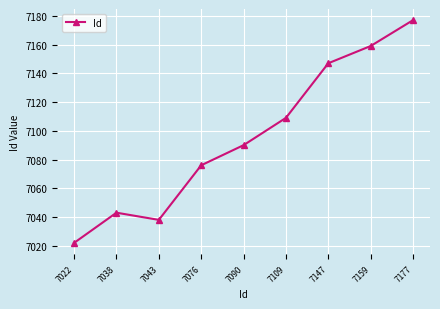

Reading left to right, what are all the values shown in this chart?

7022	7043	7038	7076	7090	7109	7147	7159	7177